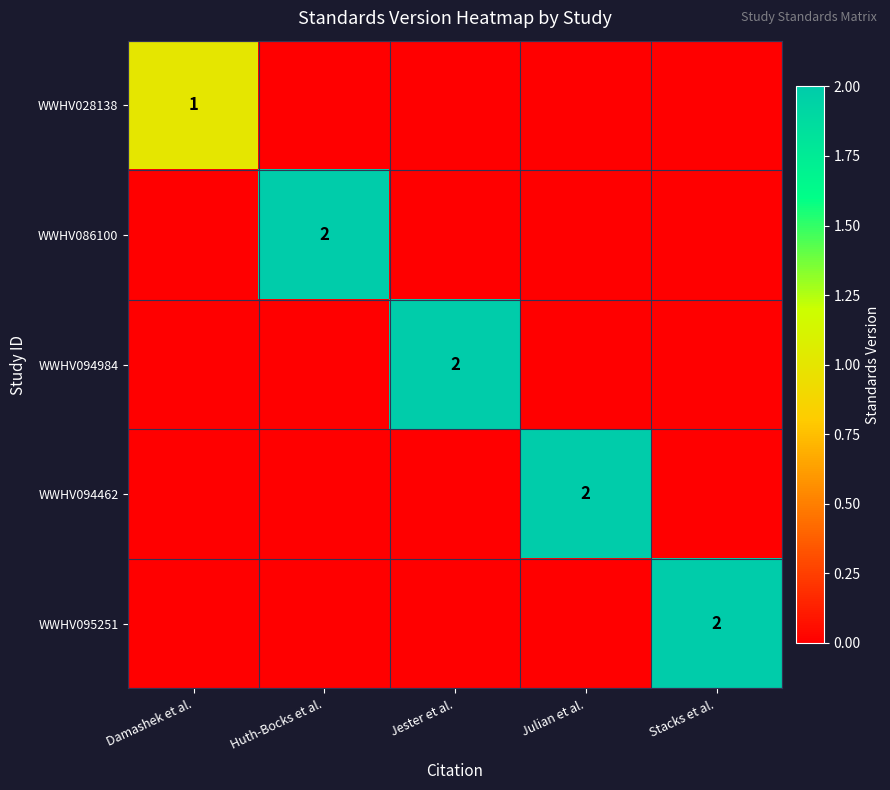

What is the total value across all series at Julian et al.?

2